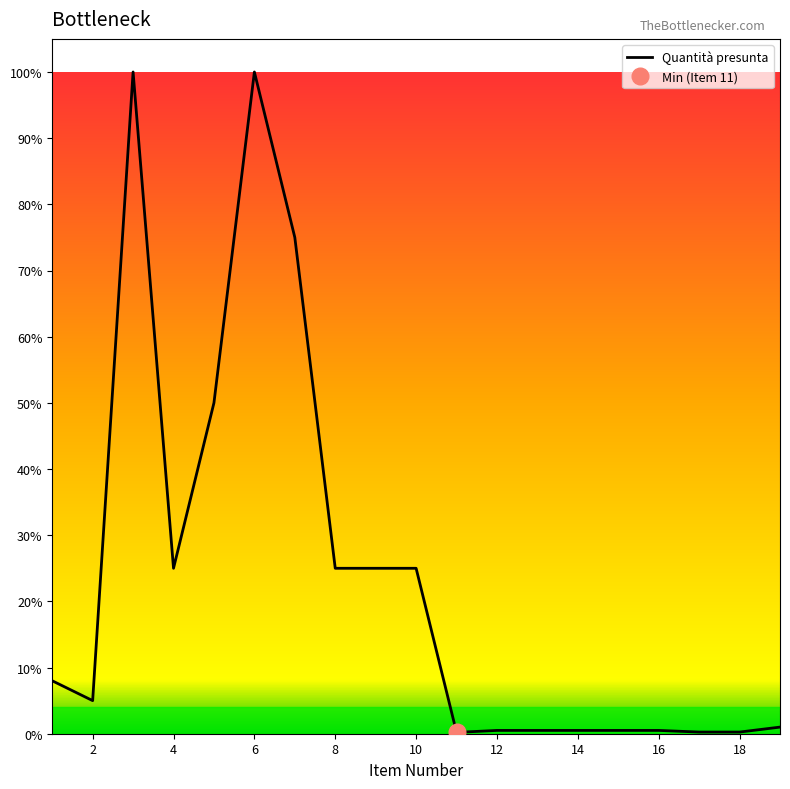

Which label corresponds to the smallest value in the chart?

11